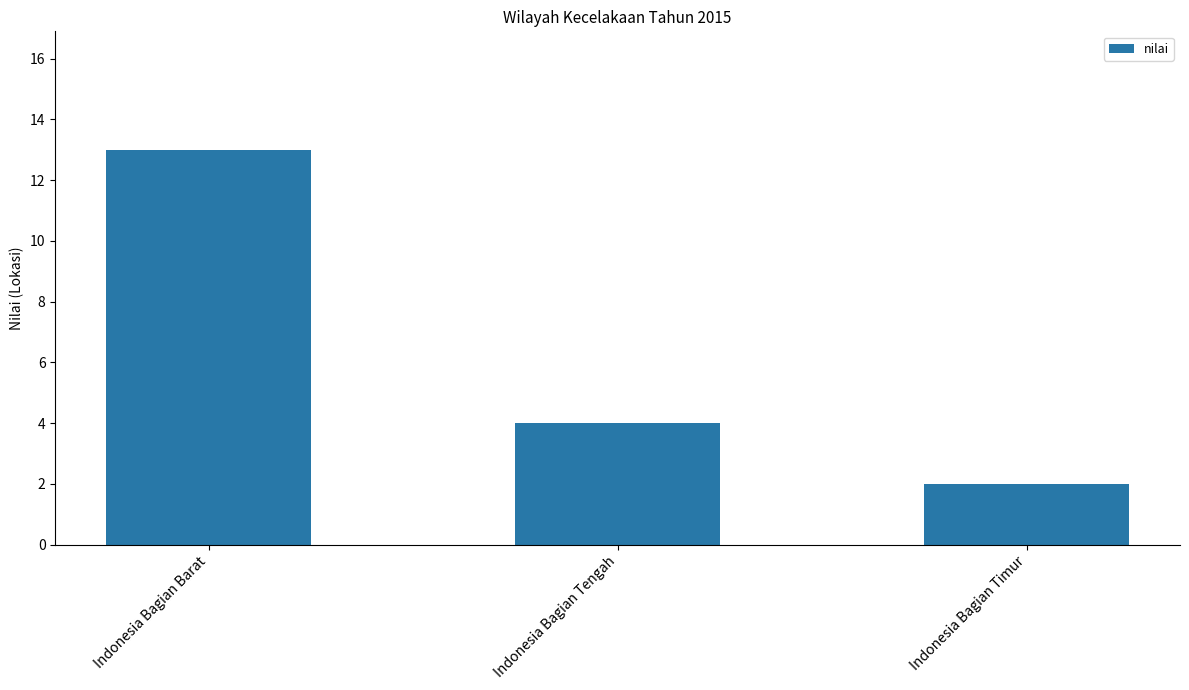

Count the values in the range 2 to 13.

3